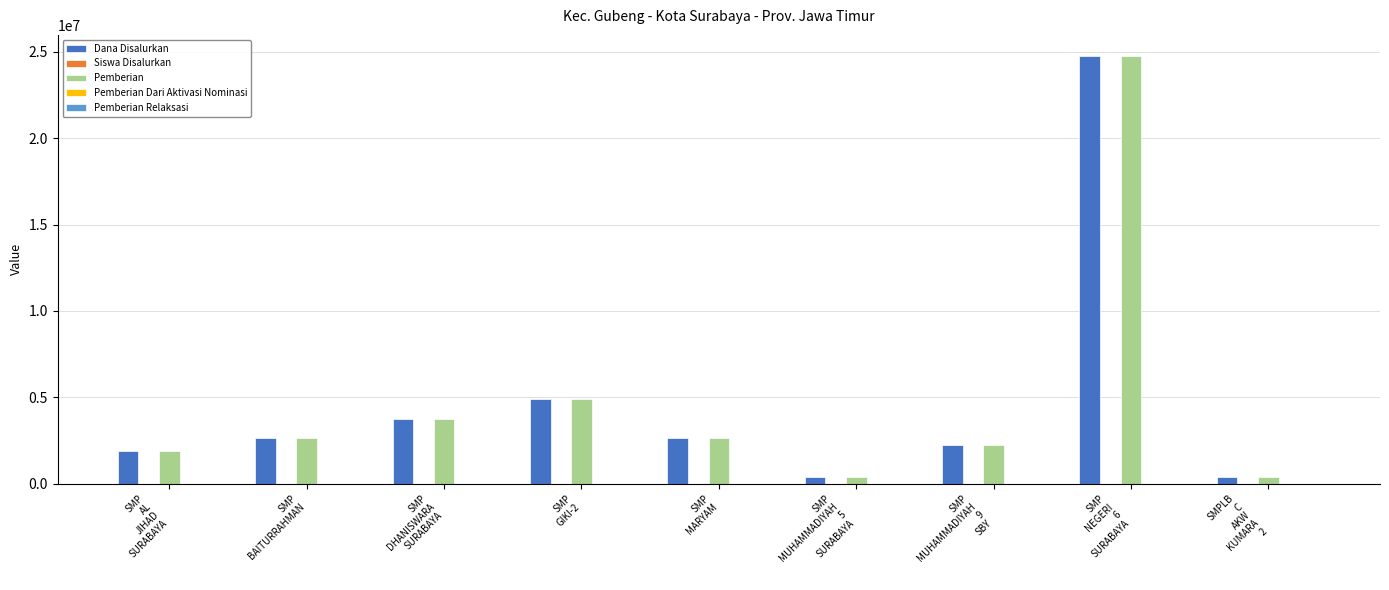

At which category is the sum across all series the highest?

SMP
NEGERI
6
SURABAYA